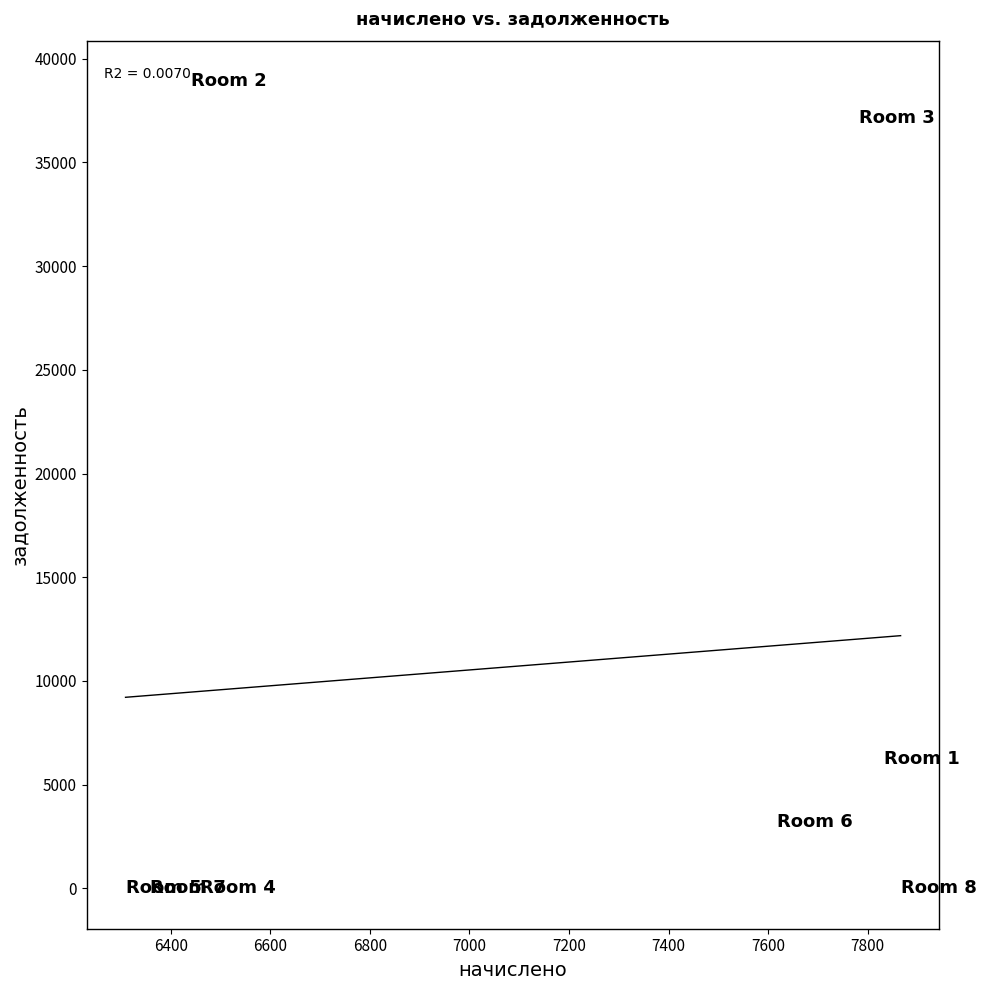

What is the average Y value?

10689.3